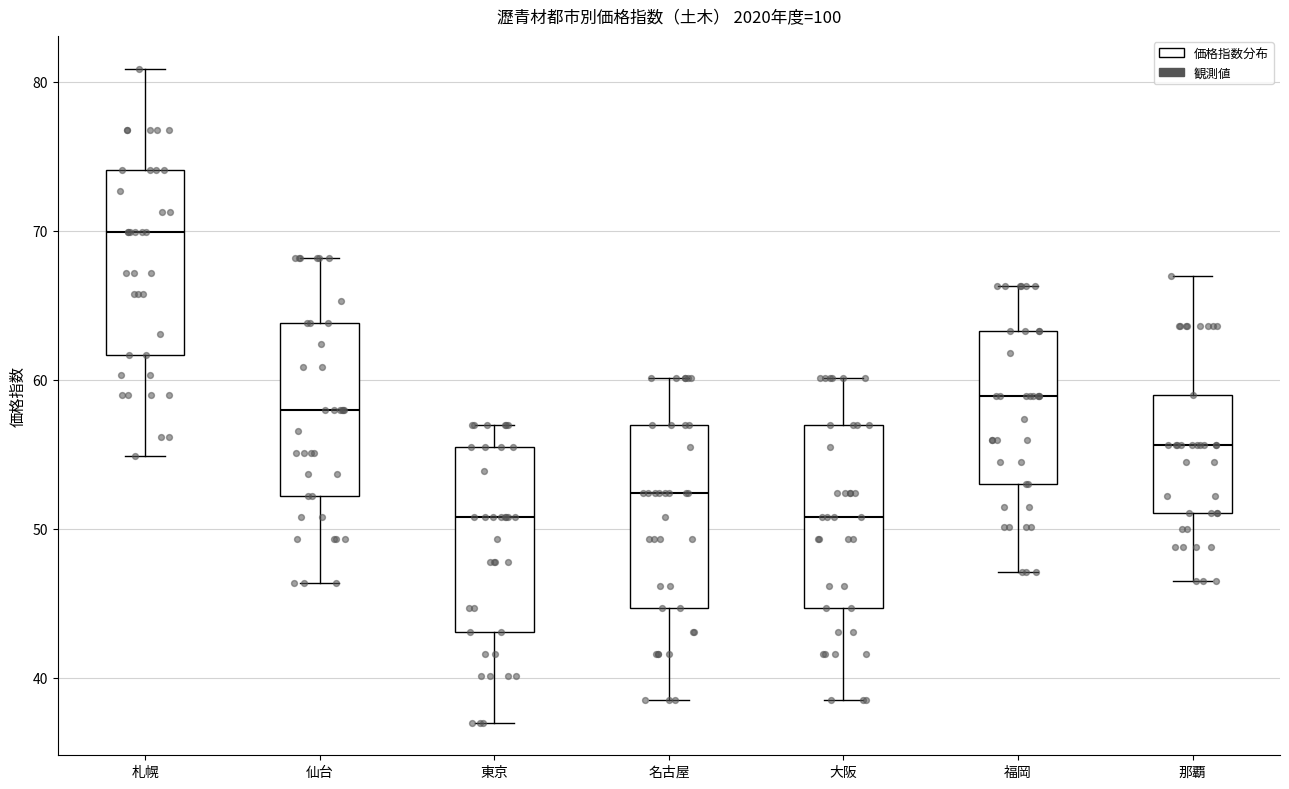

Where does the upper whisker of the box for 大阪 end on the y-axis? The values are not printed on the chart, so give them approximately, as read against the axis.

60